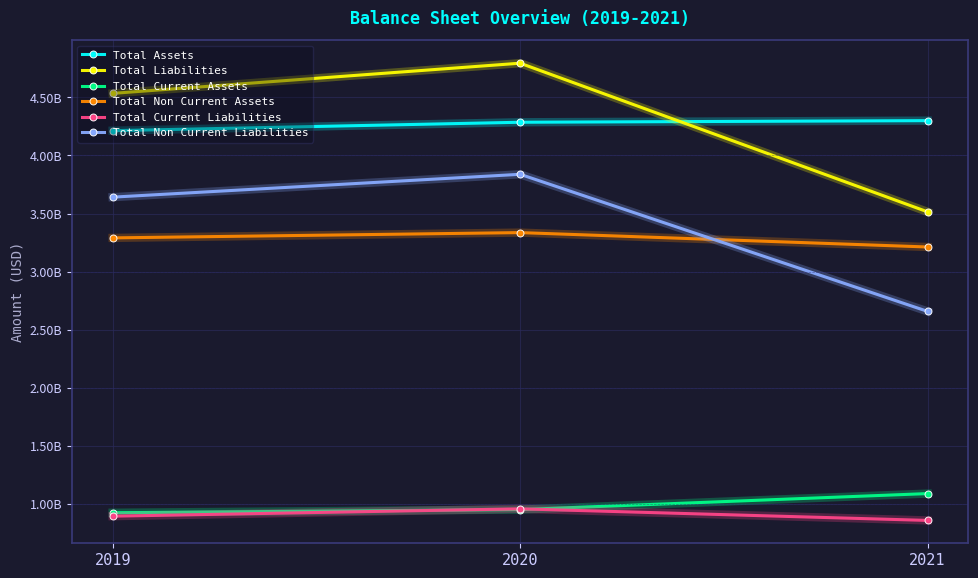

Reading left to right, extract all data points from this chart.

Total Assets: 4213500000	4286100000	4300000000
Total Liabilities: 4534700000	4794700000	3514400000
Total Current Assets: 923300000	950300000	1088200000
Total Non Current Assets: 3290200000	3335800000	3211800000
Total Current Liabilities: 893600000	956900000	857100000
Total Non Current Liabilities: 3641100000	3837800000	2657300000